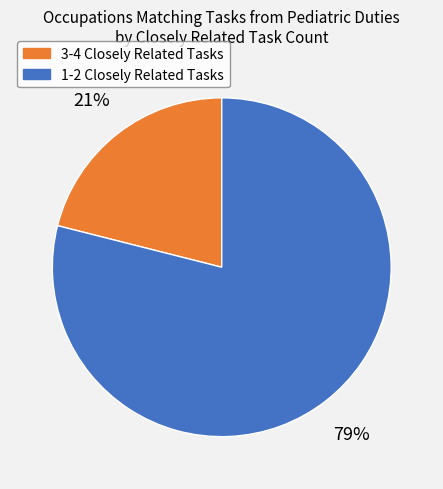

Does any single category account for the majority?

Yes